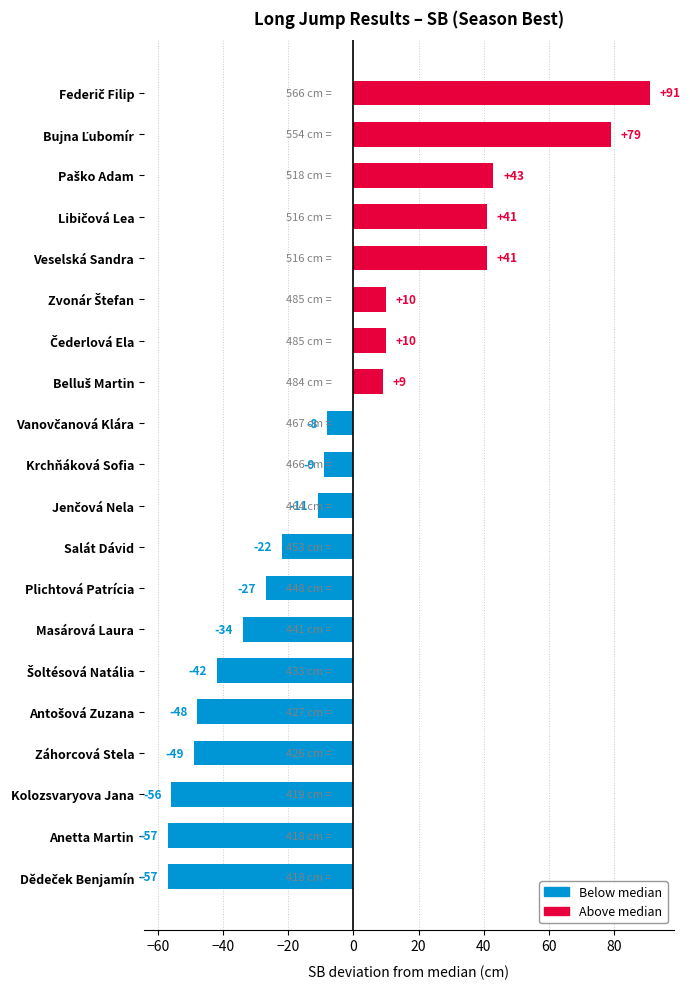

What is the maximum value shown in the chart?

91